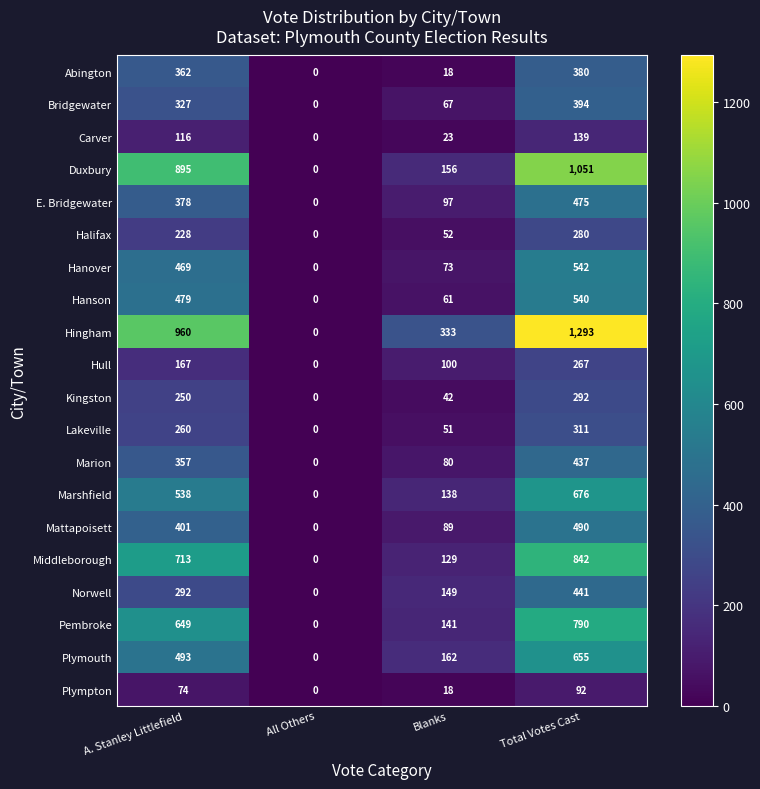

Count the number of categories in the chart.

4